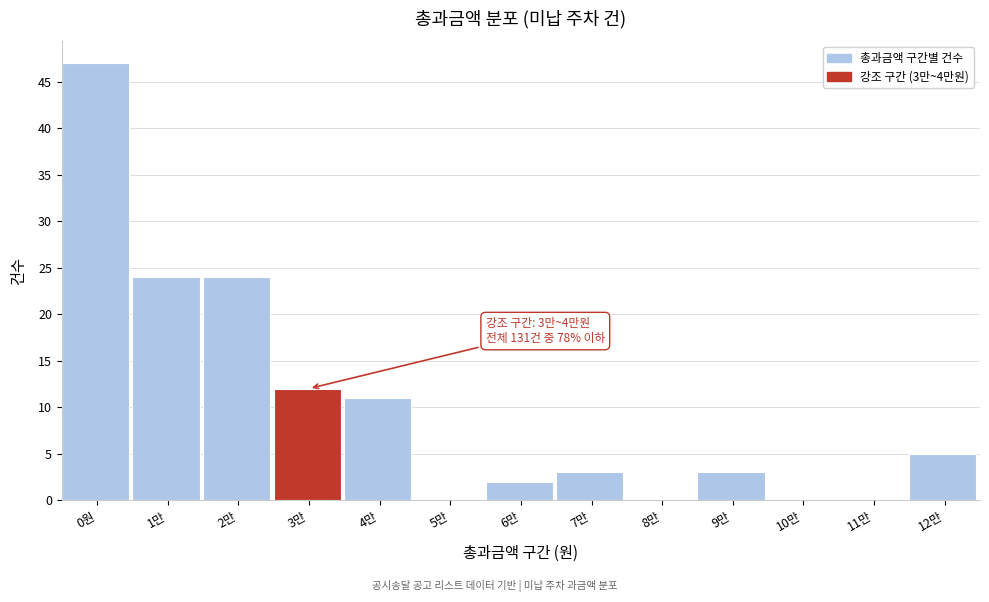

Reading left to right, list all the values displayed in this chart.

0원=47	1만=24	2만=24	3만=12	4만=11	5만=0	6만=2	7만=3	8만=0	9만=3	10만=0	11만=0	12만=5